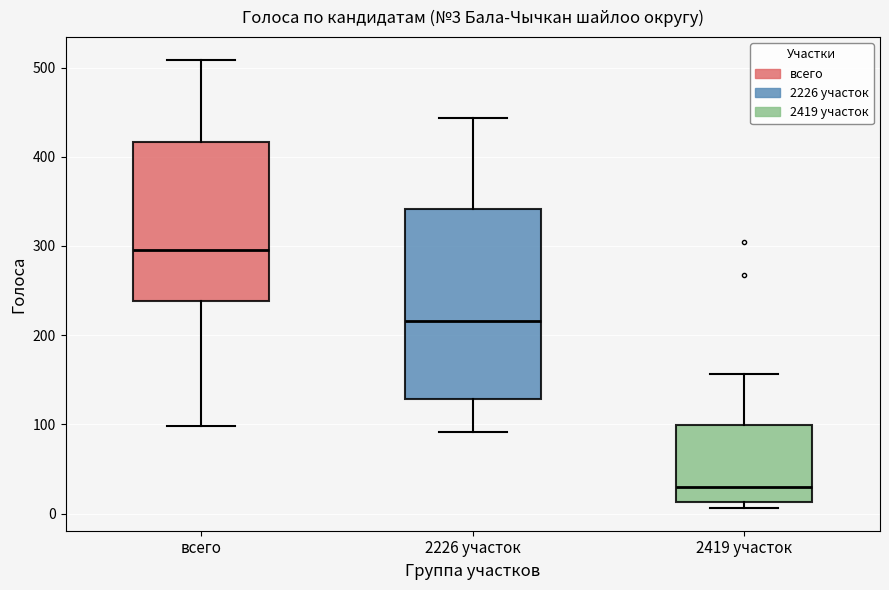

Which box's median line is the highest?

всего